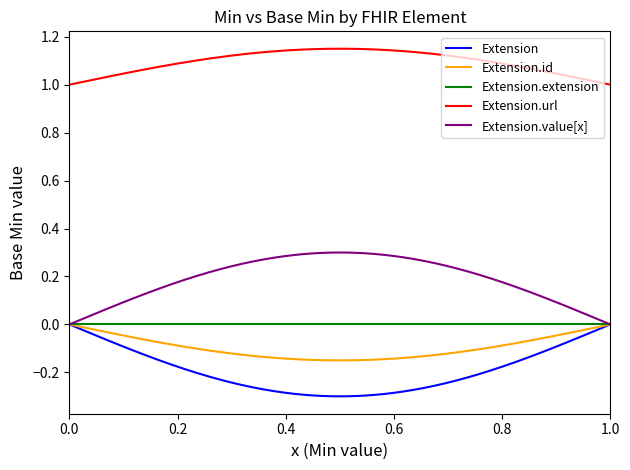

What are all the series names shown in the legend?

Extension, Extension.id, Extension.extension, Extension.url, Extension.value[x]